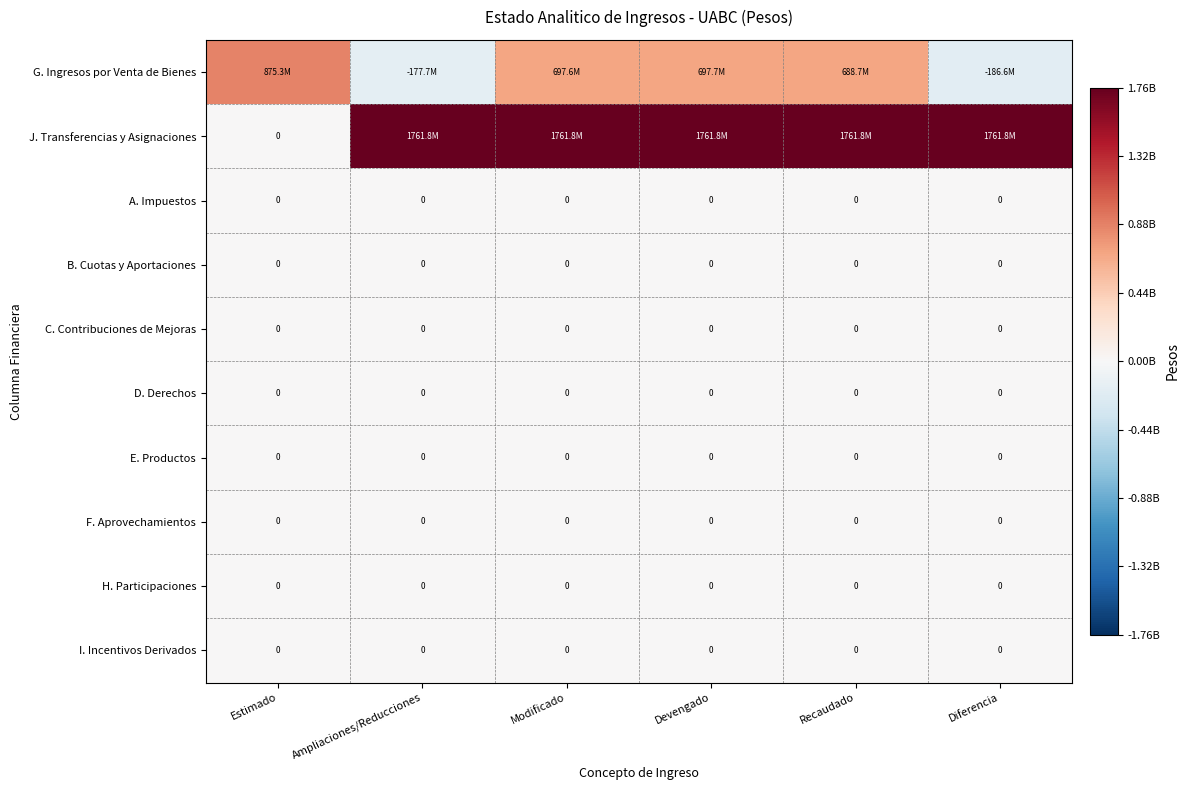

The H. Participaciones series shows 0 at Diferencia. True or false?

True